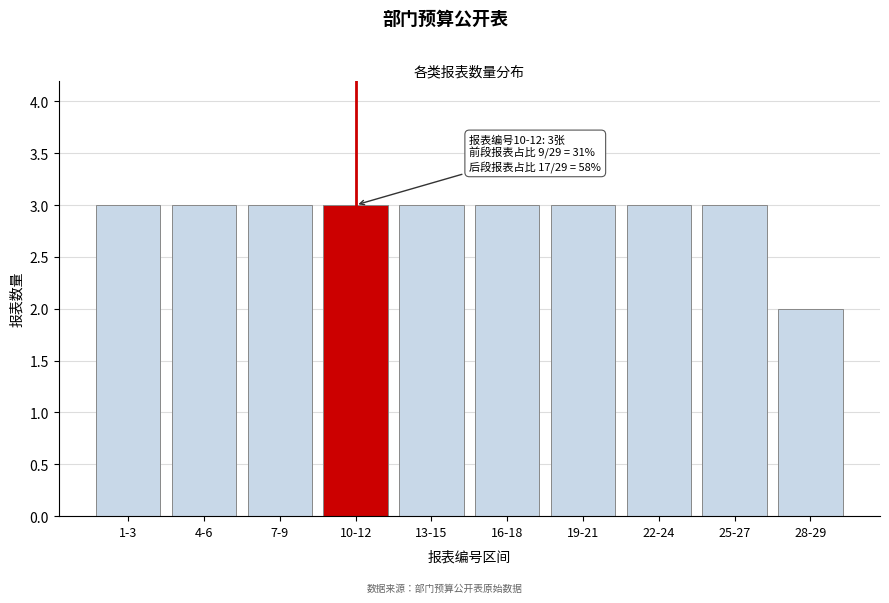

Reading left to right, transcribe all the data shown in this chart.

3	3	3	3	3	3	3	3	3	2